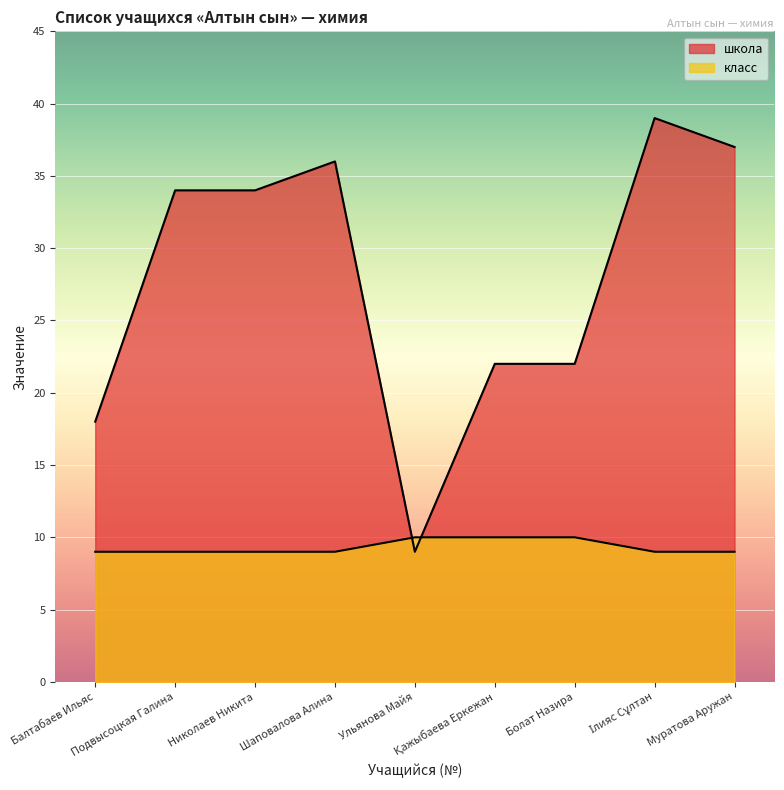

What are all the series names shown in the legend?

школа, класс